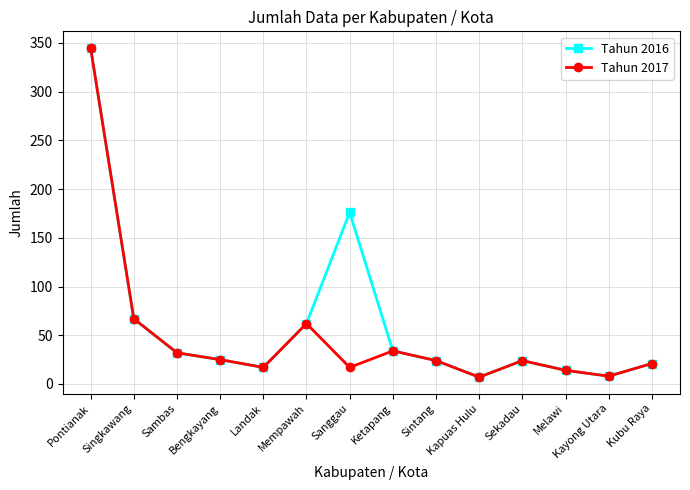

What is the label of the 7th point from the right?

Ketapang